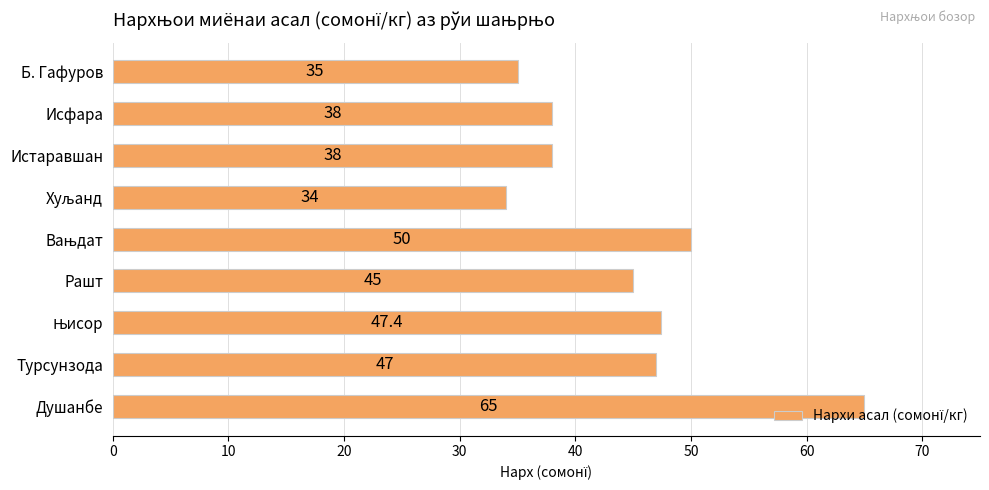

True or false: the data shows 50.5 at Исфара.

False